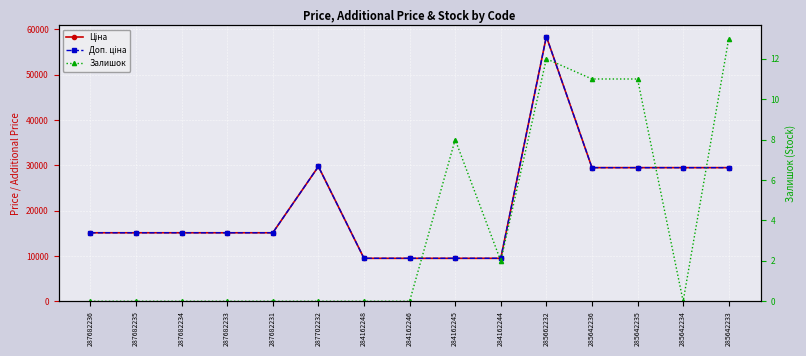

In Ціна, how many points are higher than both neighbors (excluding endpoints)?

2